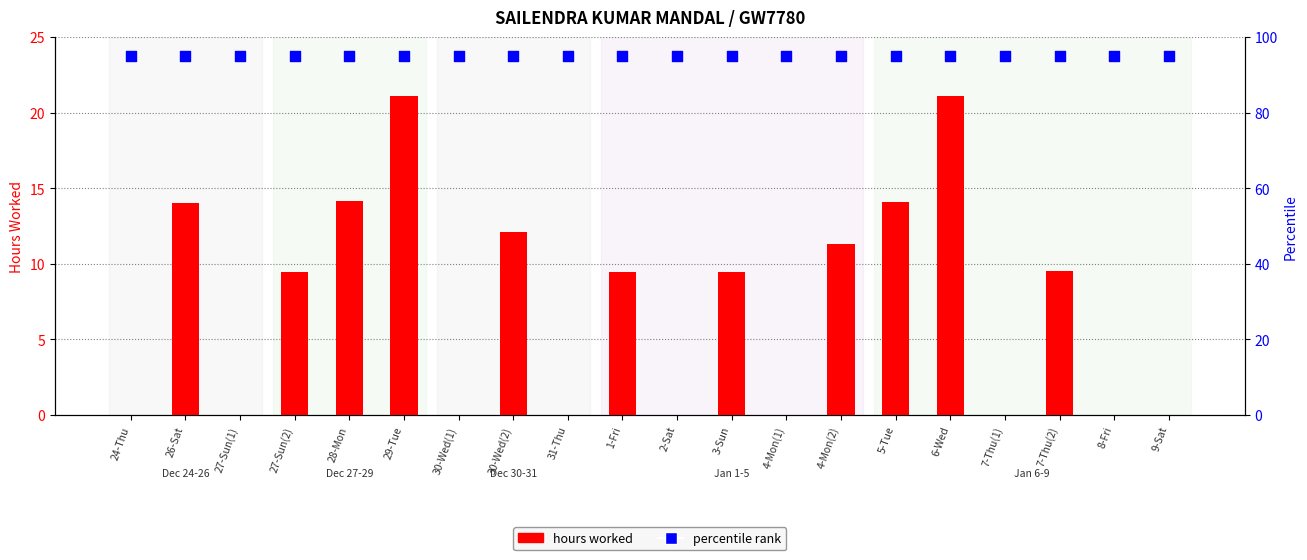

At which category is the sum across all series the highest?

6-Wed